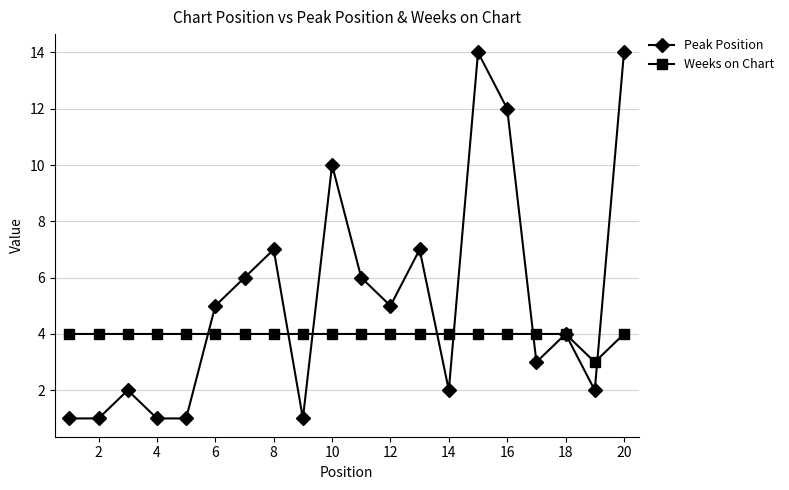

At how many categories does at least one series exceed 9?

4